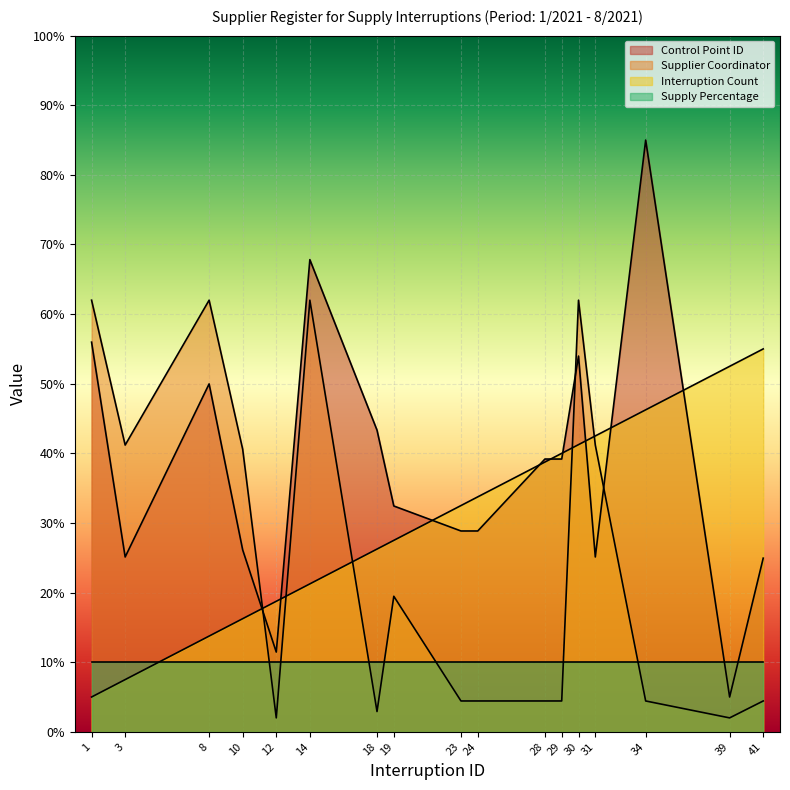

What are all the series names shown in the legend?

Control Point ID, Supplier Coordinator, Interruption Count, Supply Percentage